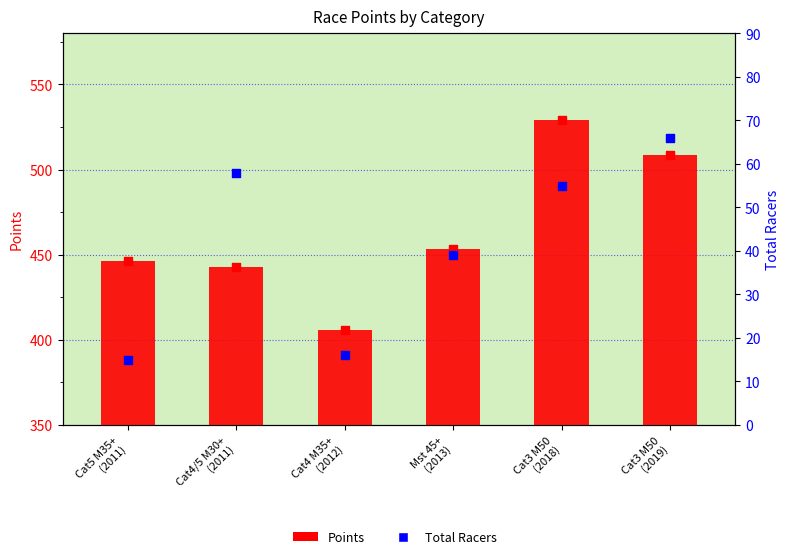

Is the value of Points at Cat3 M50
(2019) greater than the value of Total Racers at Cat4 M35+
(2012)?

Yes